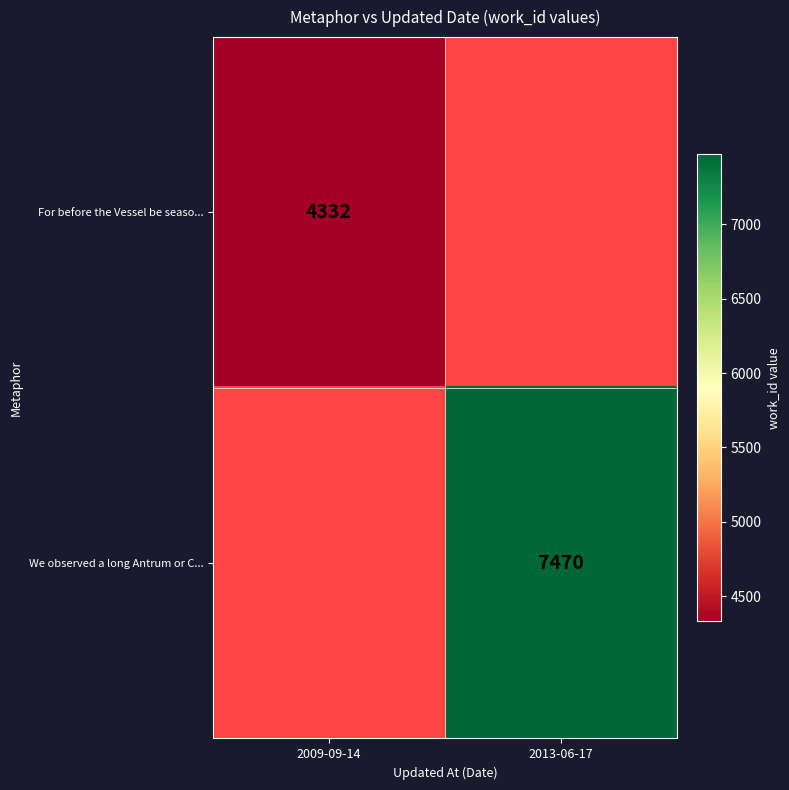

True or false: We observed a long Antrum or C... has a value of 7470 at 2013-06-17.

True